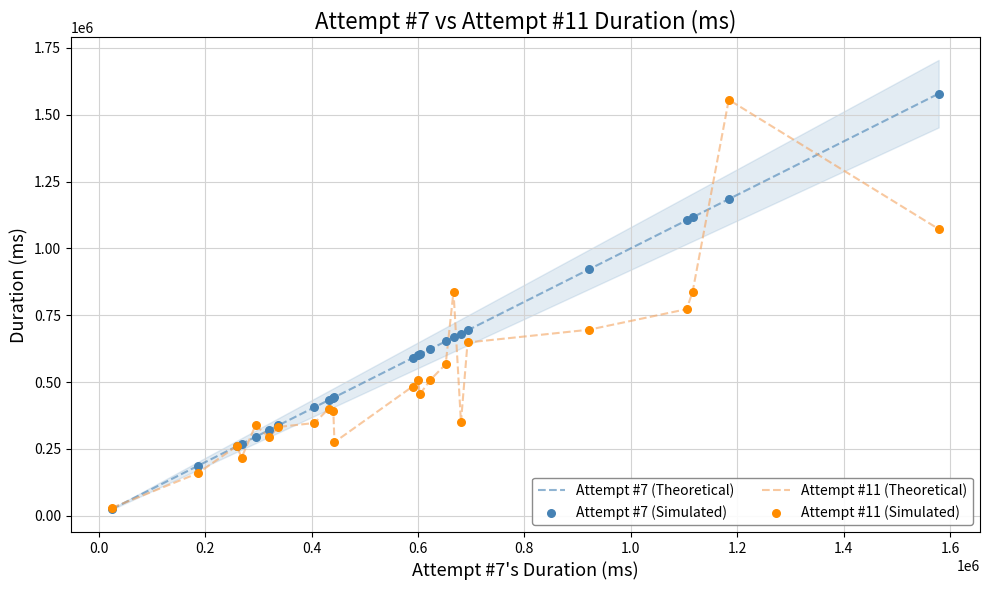

At how many categories does at least one series exceed 980815?

4